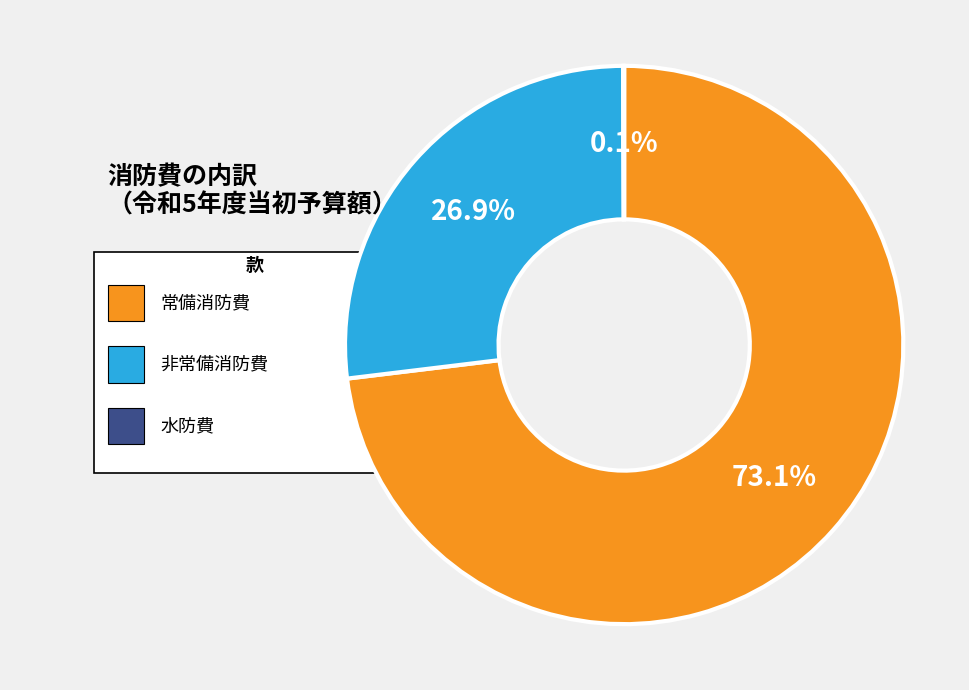

What is the change in value from 非常備消防費 to 水防費?

-88794